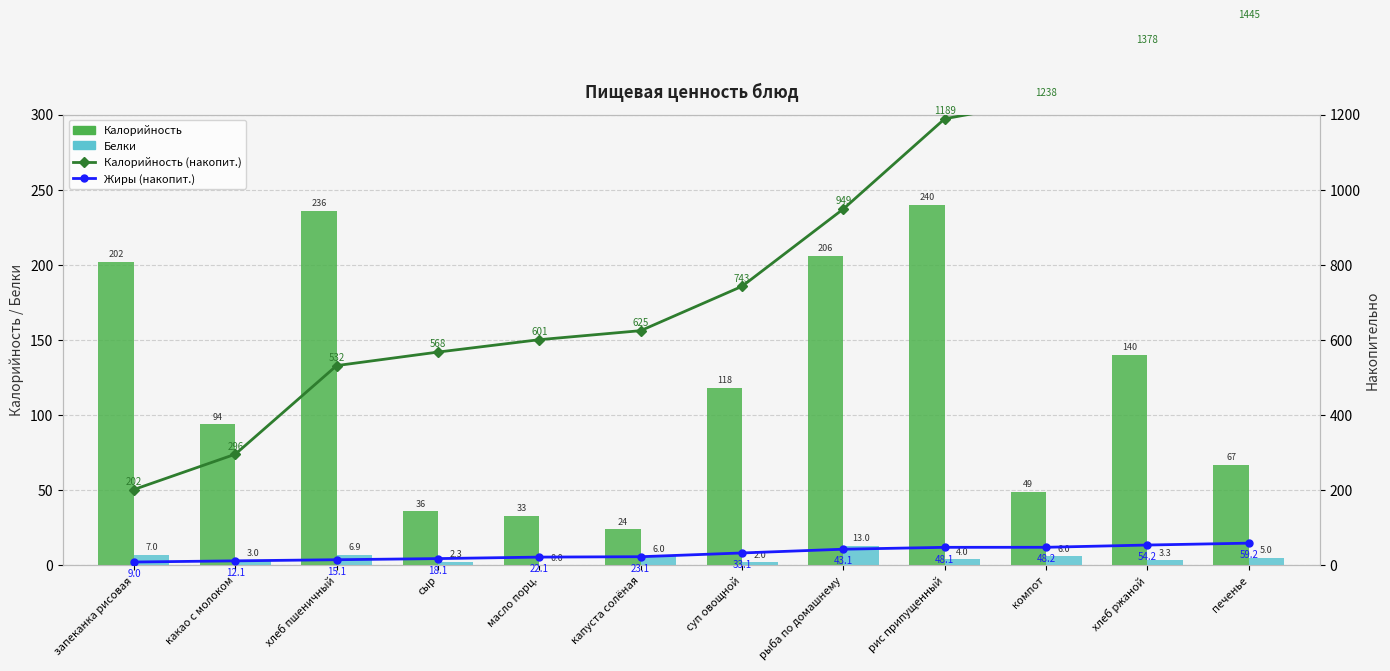

Between компот and хлеб ржаной, which series saw the biggest shift?

Калорийность (накопит.)